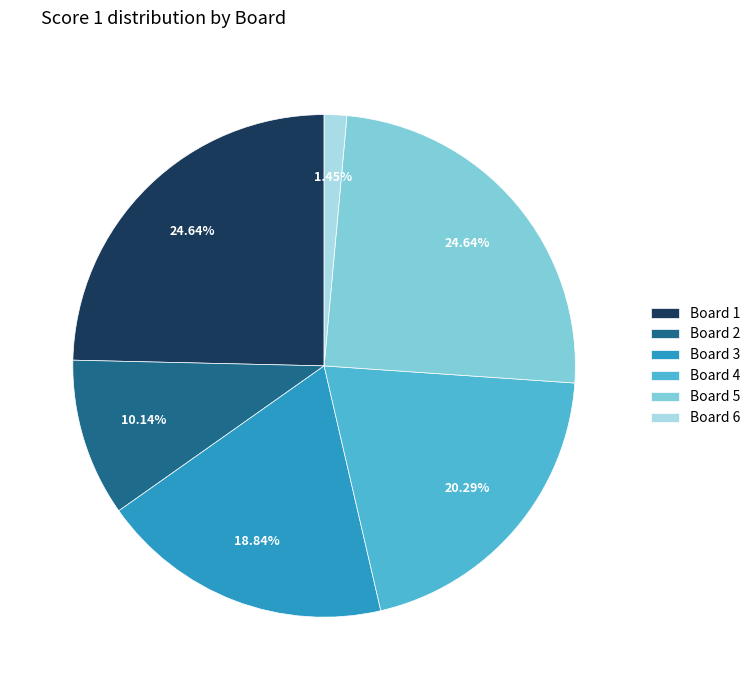

To the nearest percent, what is the combined percentage of Board 6 and Board 3?

20%